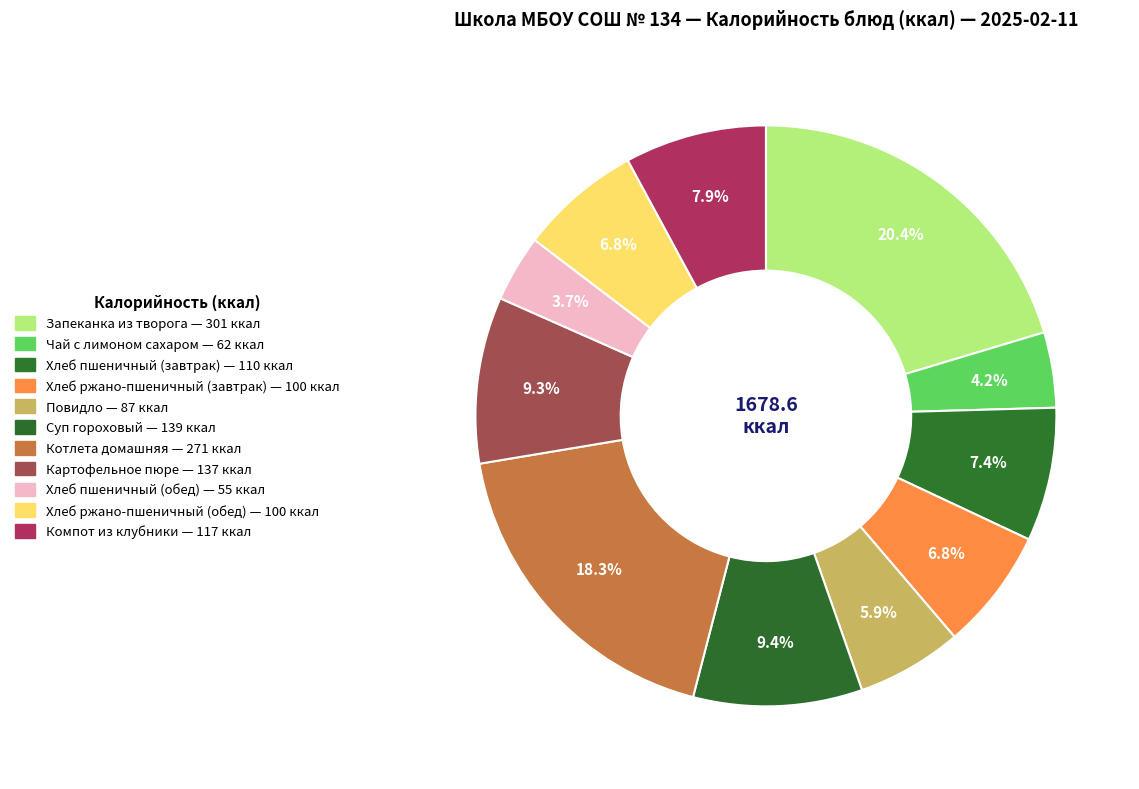

To the nearest percent, what is the average slice percentage?

9%